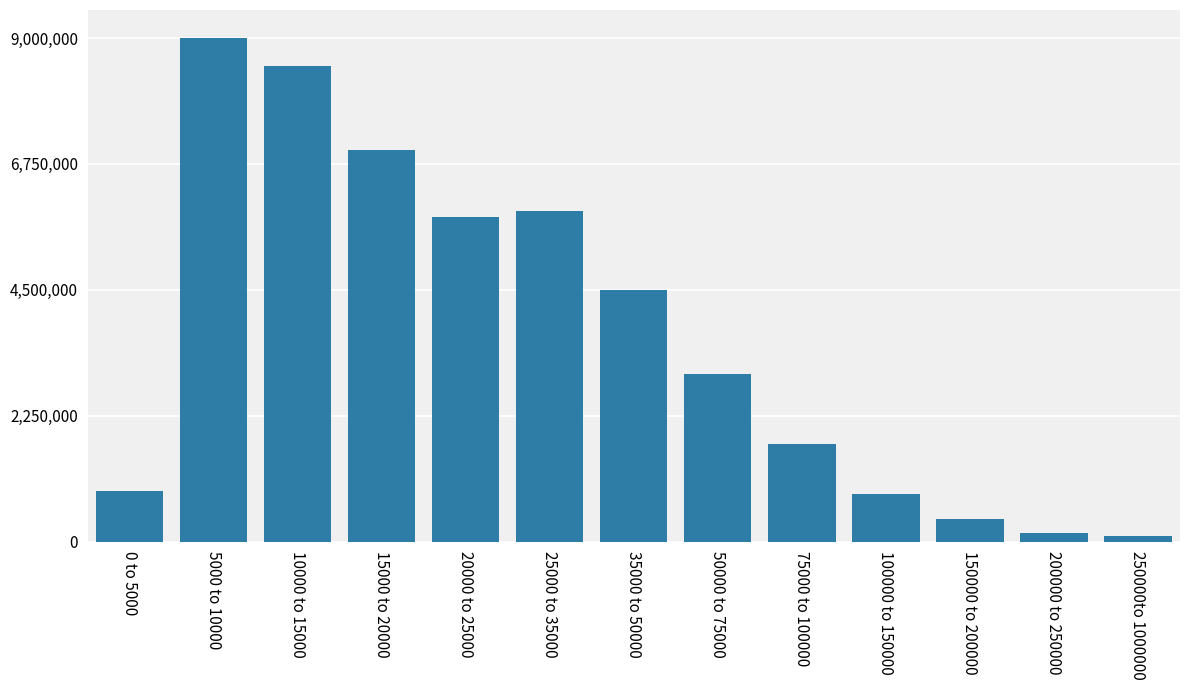

Reading right to left, what are all the values shown in this chart?

100000	150000	400000	850000	1750000	3000000	4500000	5900000	5800000	7000000	8500000	9000000	900000